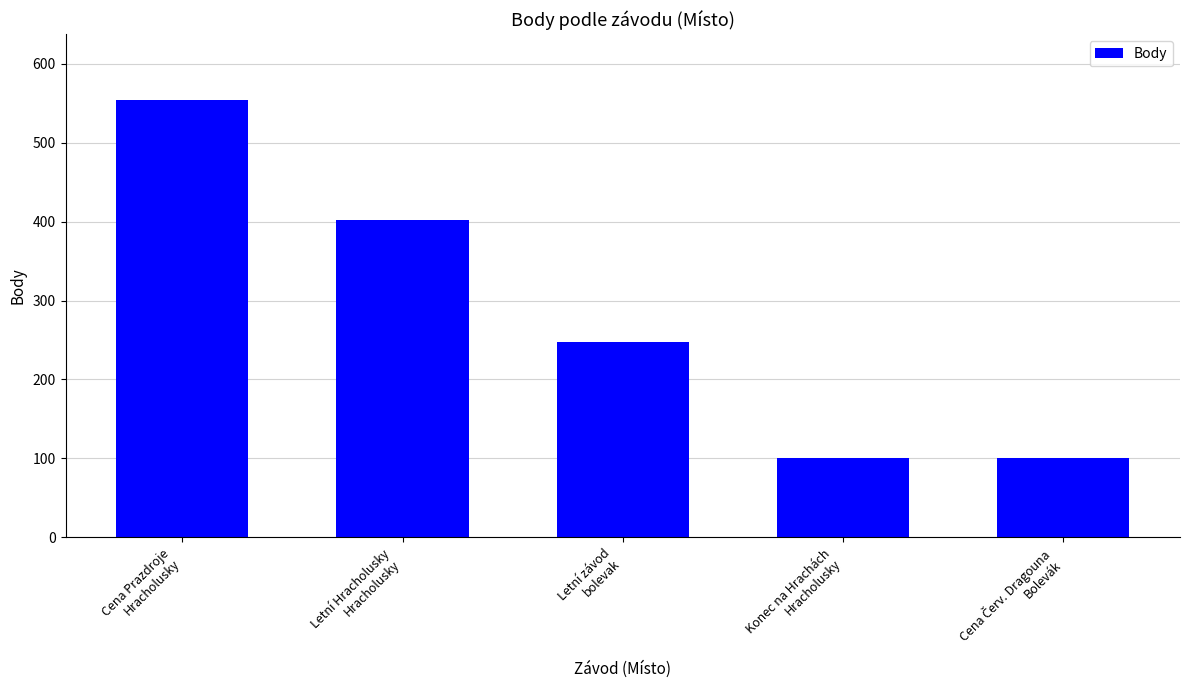

What is the value of the 4th bar from the left?

101